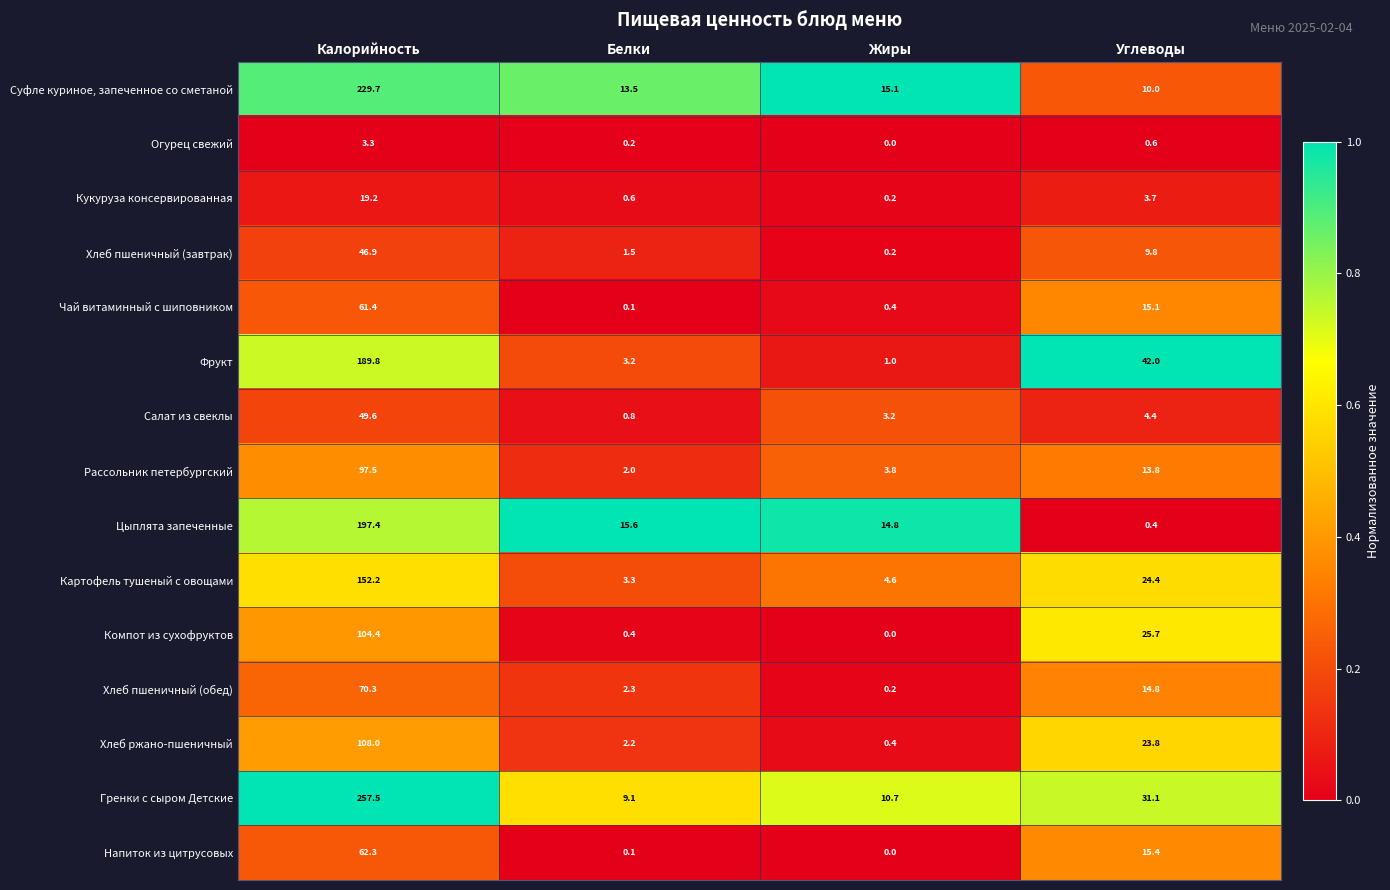

At which category is the sum across all series the highest?

Калорийность